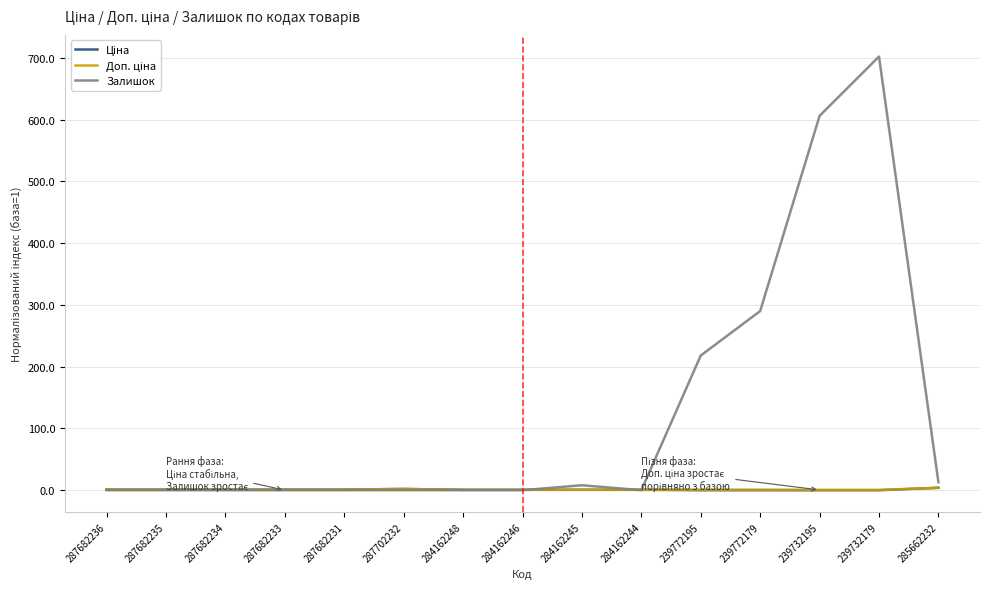

What is the greatest value displayed?

702.0